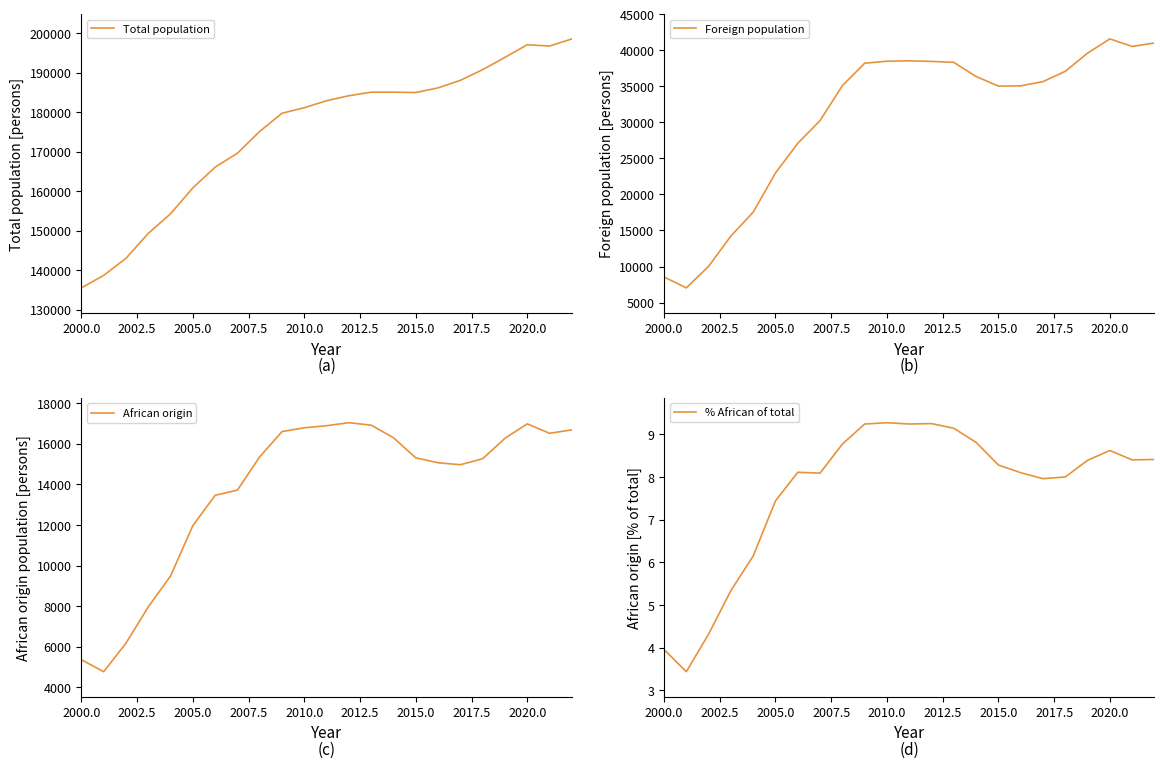

Is it true that Total population equals 247662 at 2015.0?

False